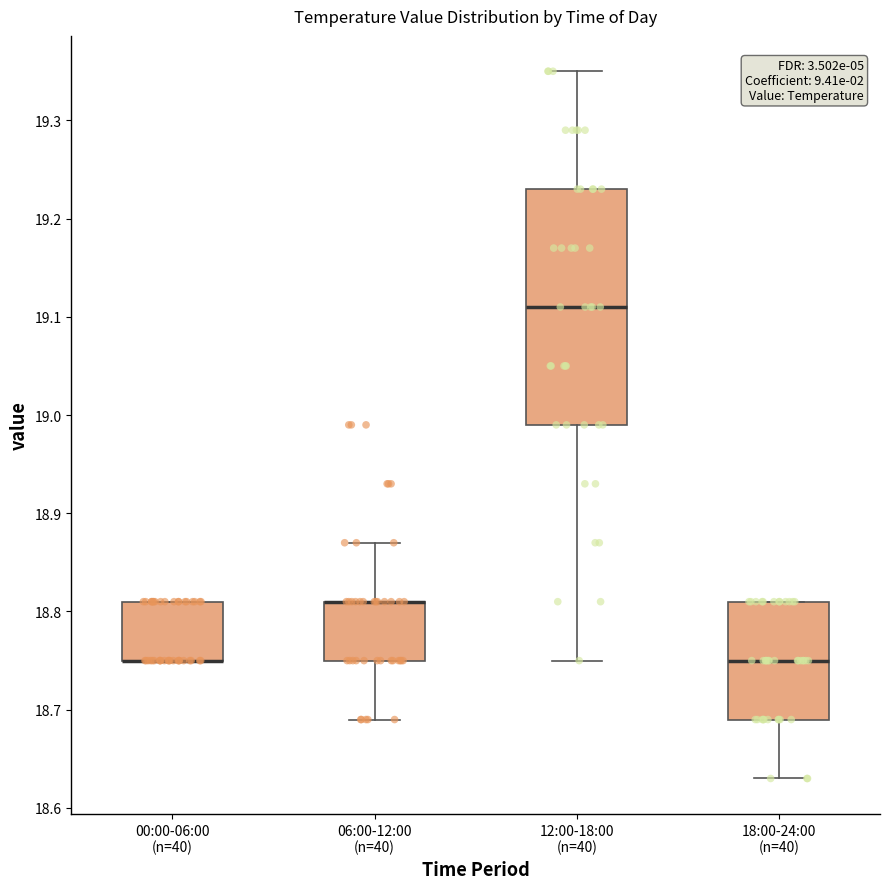

Reading left to right, read every box against the y-axis: the position of its median line, the range the box covers, and the ends of its whiskers. The values are not printed on the chart, so give them approximately, as read against the axis.

00:00-06:00 (n=40): median 18.75 (drawn on the box's lower edge), box 18.75 to 18.81, whiskers 18.75 to 18.81
06:00-12:00 (n=40): median 18.81 (drawn on the box's upper edge), box 18.75 to 18.81, whiskers 18.69 to 18.87
12:00-18:00 (n=40): median 19.11, box 18.99 to 19.23, whiskers 18.75 to 19.35
18:00-24:00 (n=40): median 18.75, box 18.69 to 18.81, whiskers 18.63 to 18.81